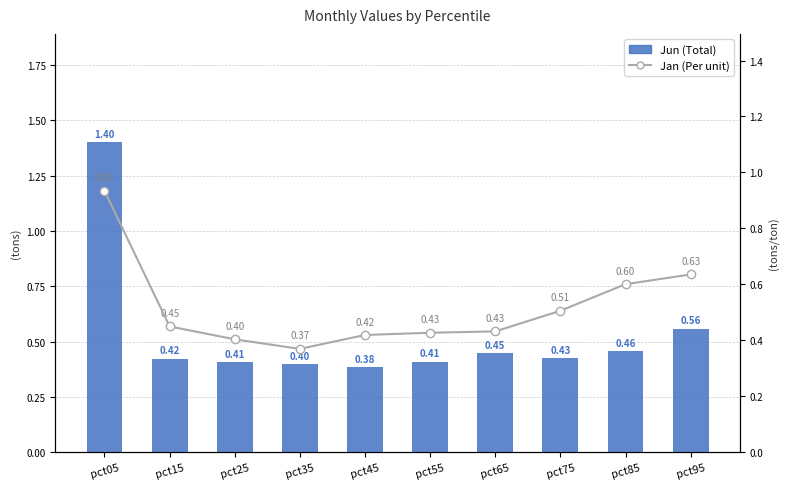

List the series in order of their overall mean, highest first.

Jun (Total), Jan (Per unit)